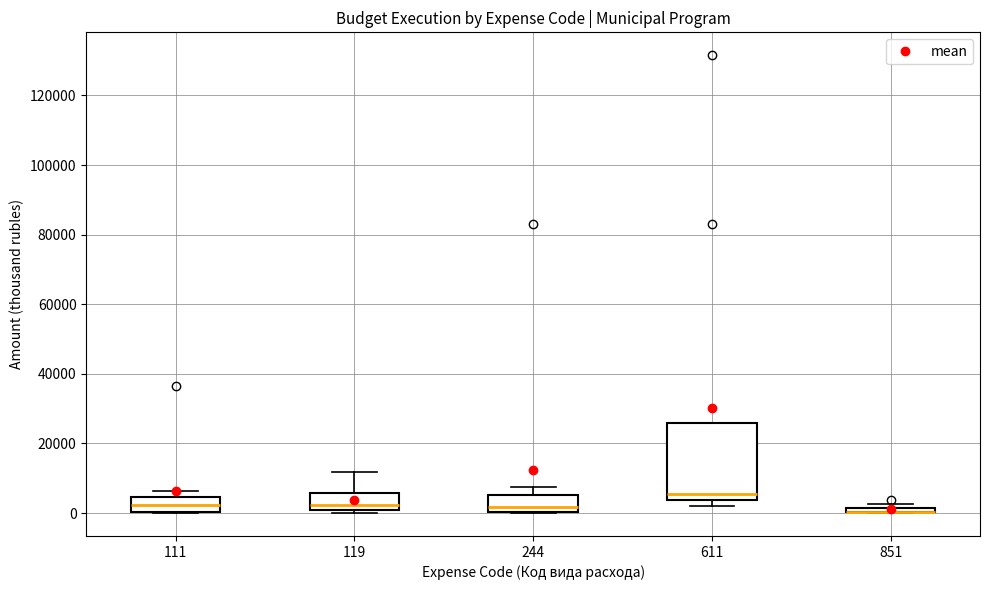

Which box is the tallest, from its lower edge to its upper edge?

611